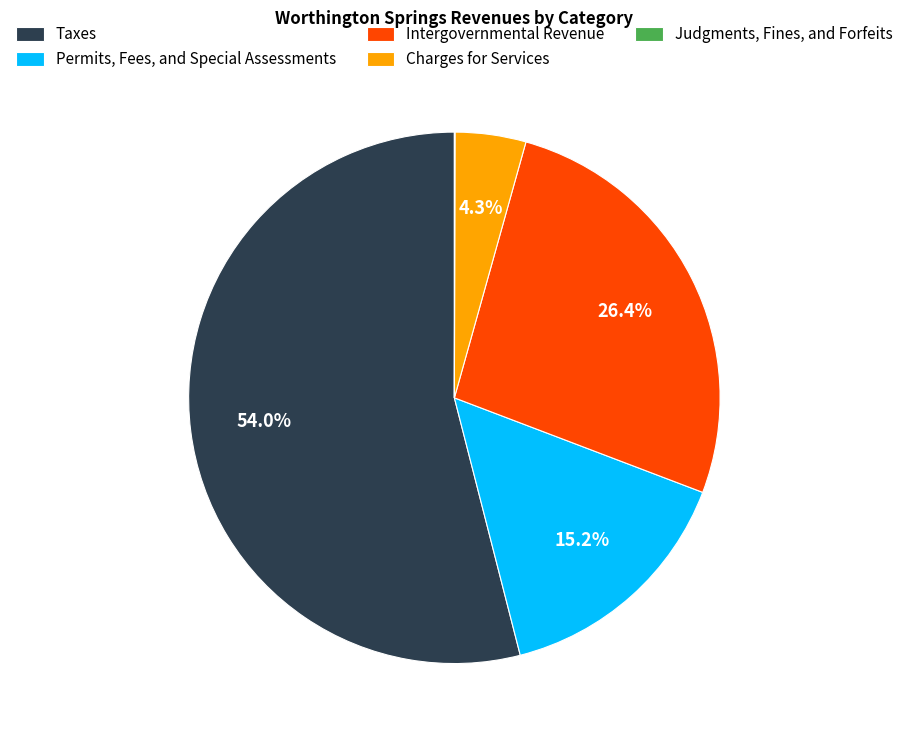

Which has a higher value, Charges for Services or Taxes?

Taxes